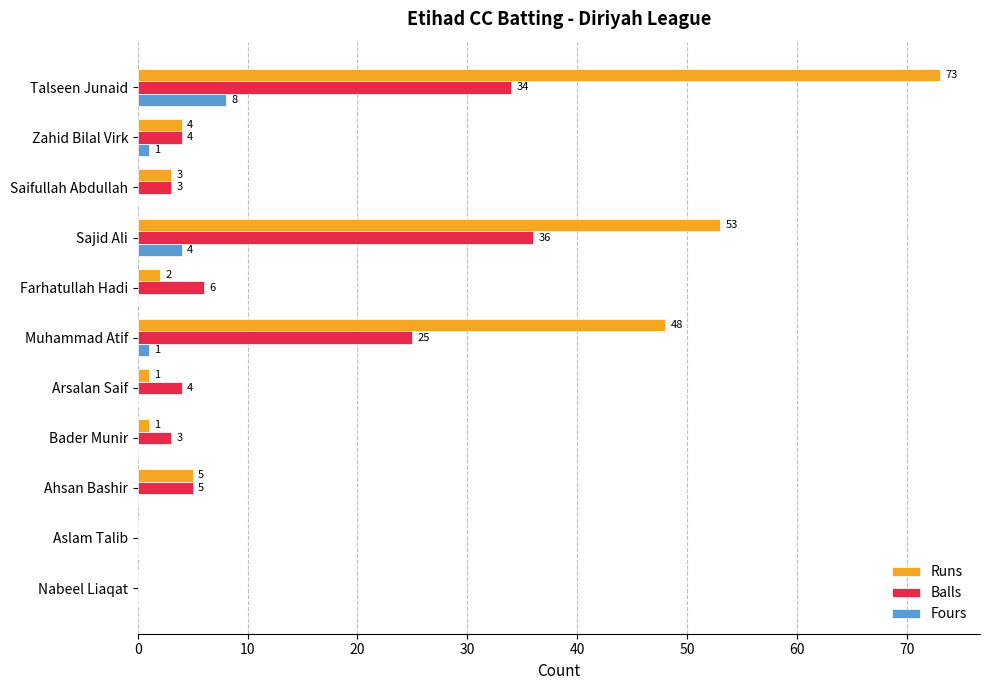

Which series has the widest spread of values?

Runs